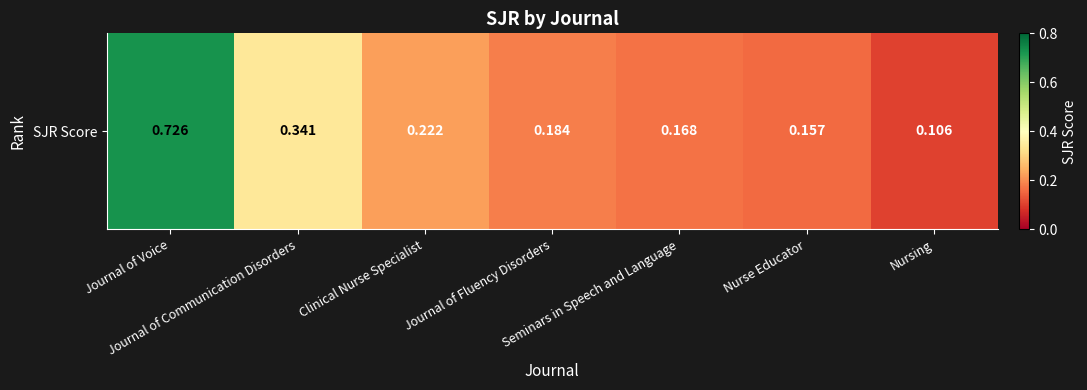

Count the values in the range 0 to 1.

7